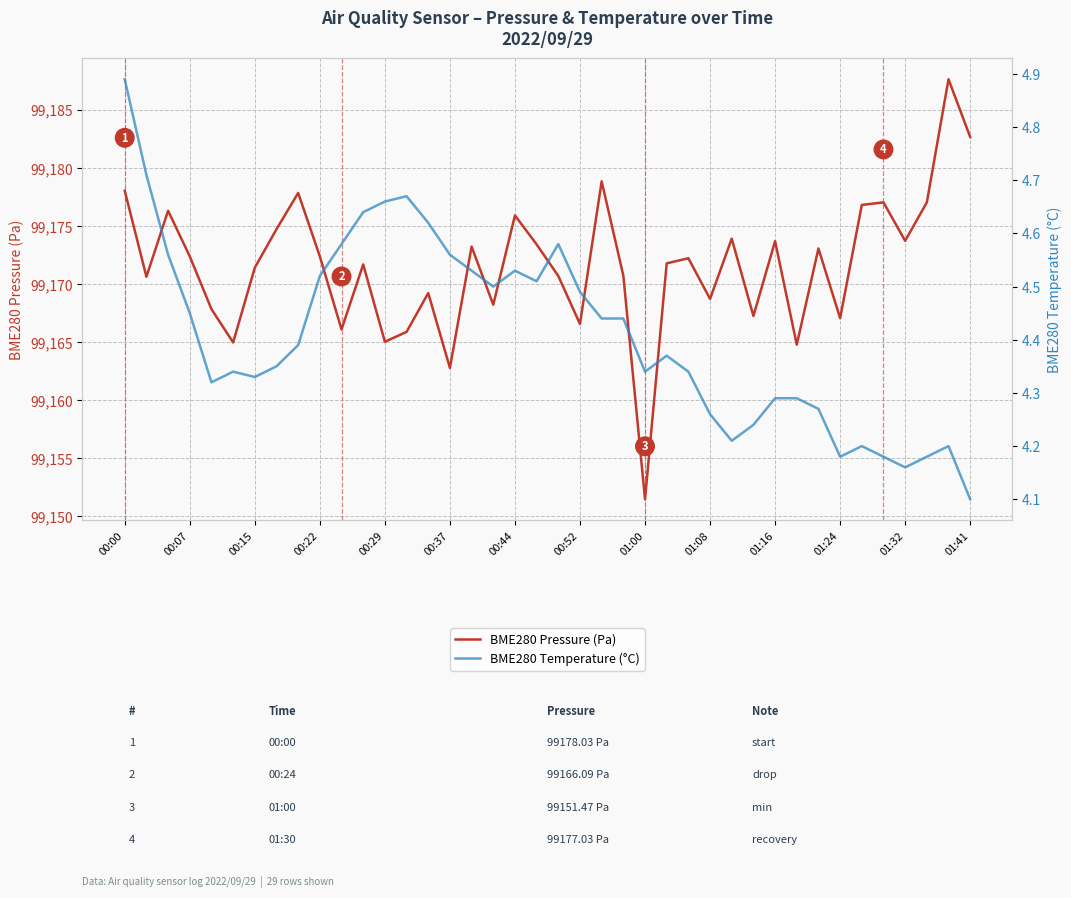

Which category has the lowest value in the BME280 Pressure (Pa) series?

01:00